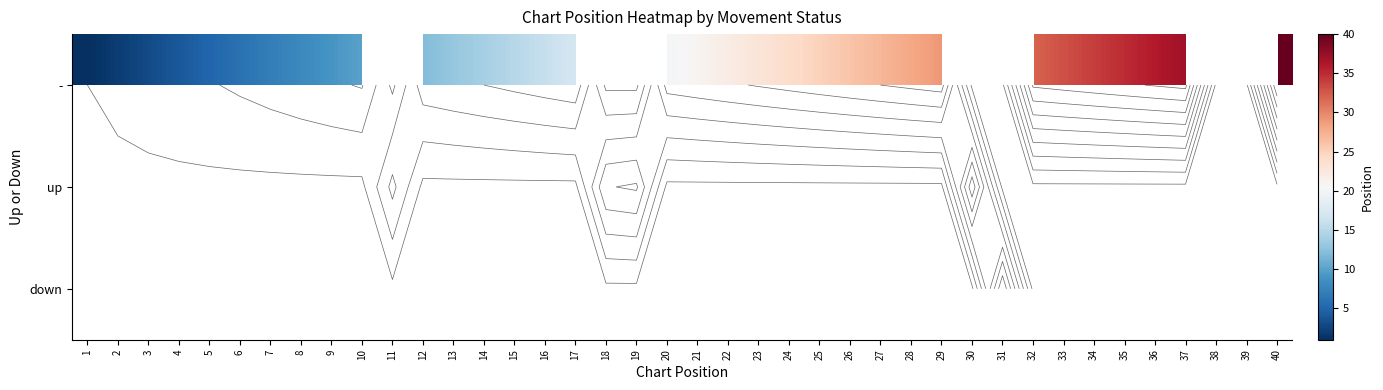

How many data points does each series have?

40